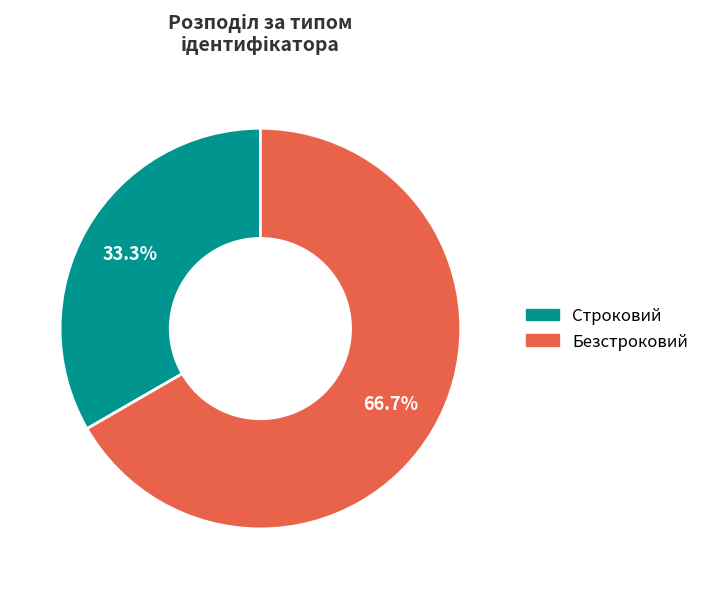

To the nearest percent, what percentage of the pie is Безстроковий?

67%